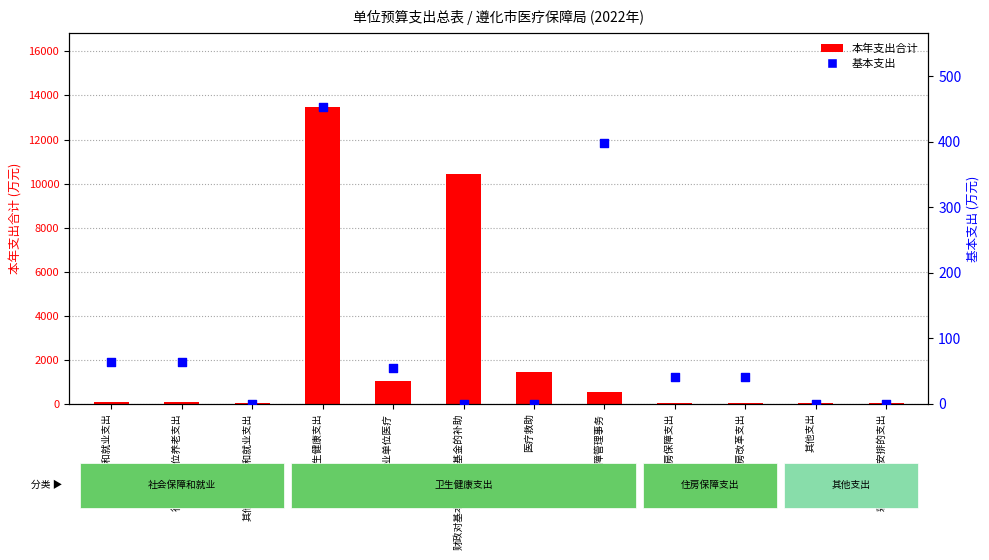

What is the total value across all series at 卫生健康支出?

13916.1